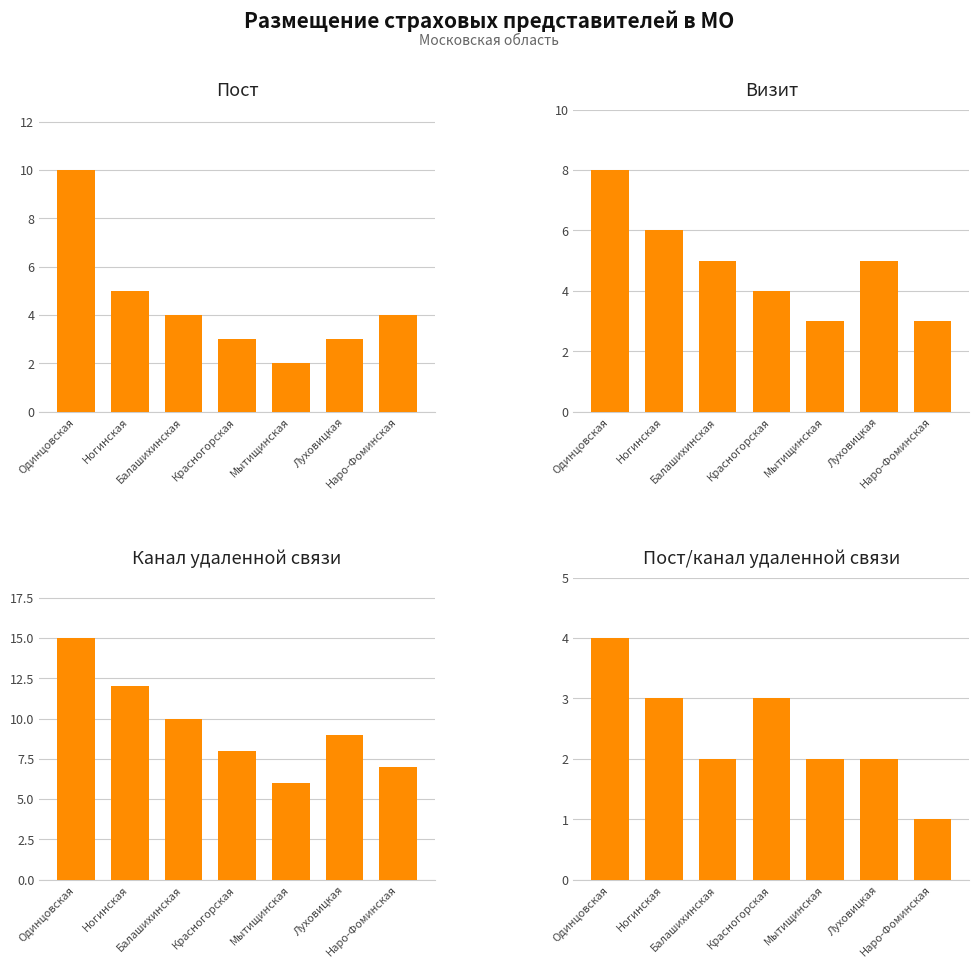

The Пост series shows 7 at Ногинская. True or false?

False